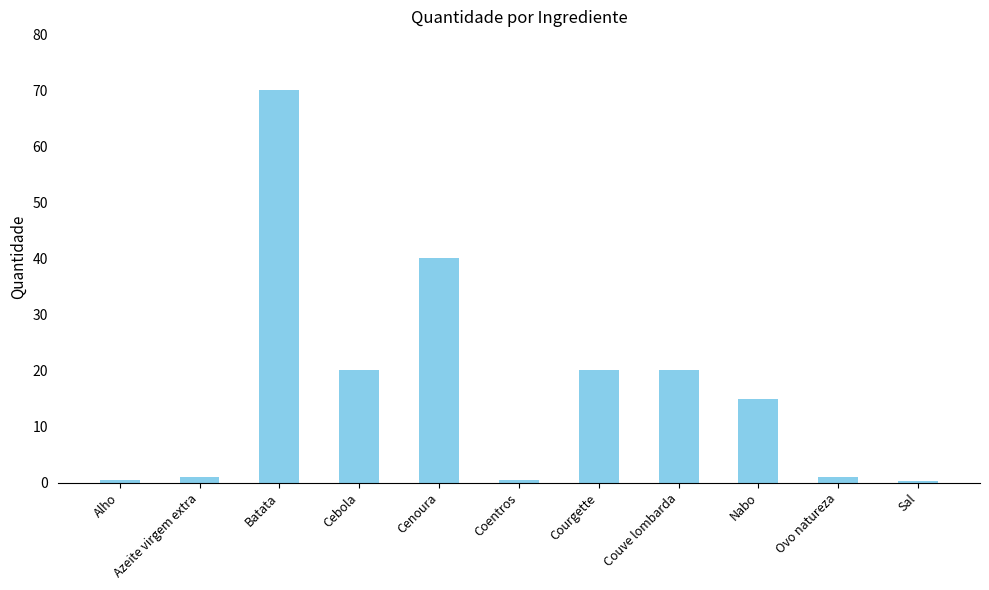

How many series are shown in this chart?

1